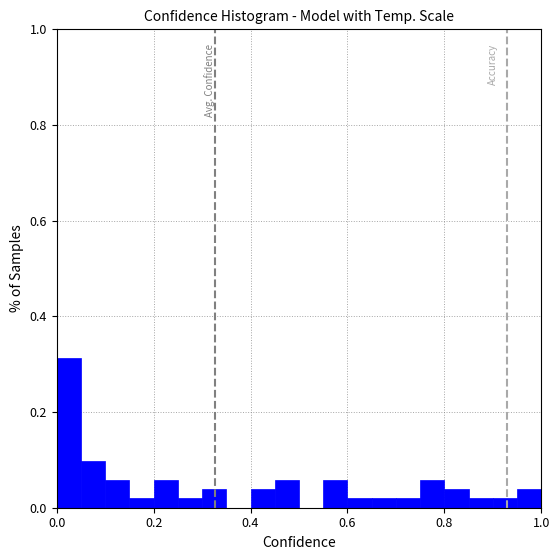

Around what value on the x-axis is the tallest bar? Give the approximate position of its centre, as read against the axis.

0.02